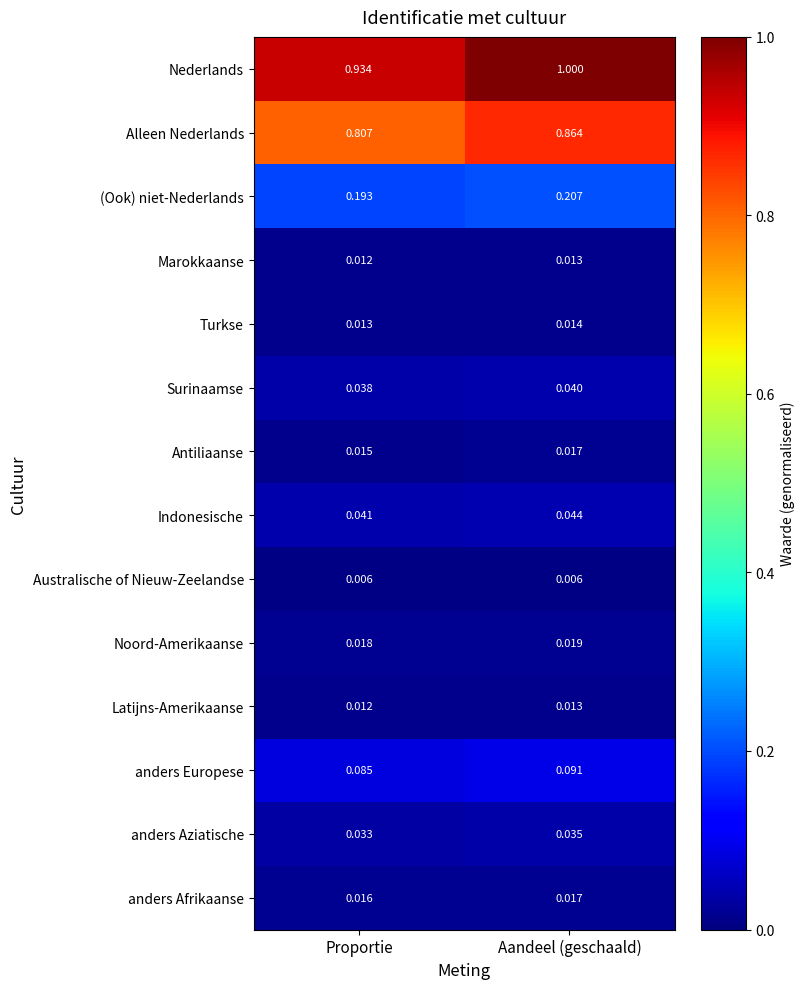

Which series has the largest total across all categories?

Nederlands